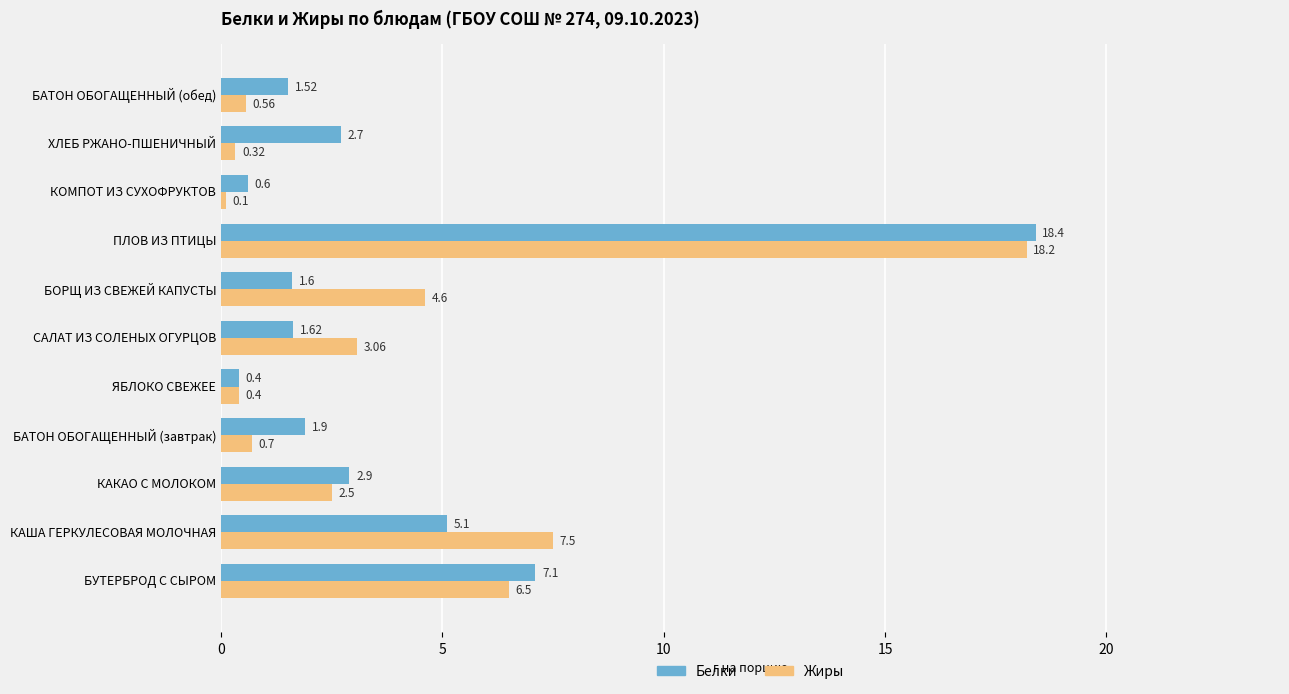

Reading left to right, list all the values displayed in this chart.

Белки: 7.1	5.1	2.9	1.9	0.4	1.6	1.6	18.4	0.6	2.7	1.5
Жиры: 6.5	7.5	2.5	0.7	0.4	3.1	4.6	18.2	0.1	0.3	0.6